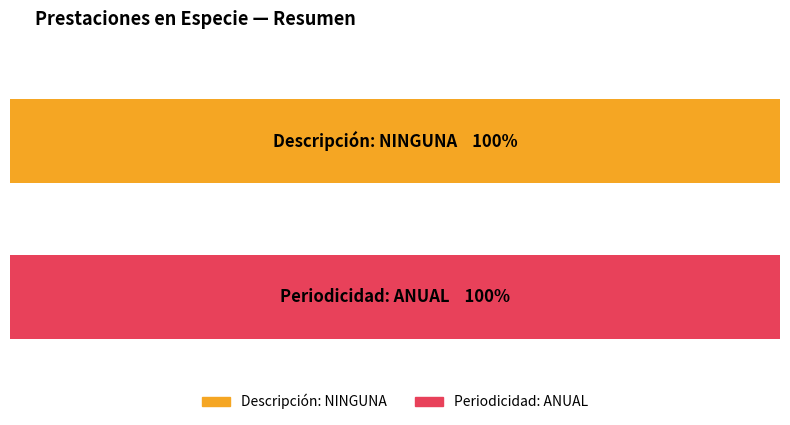

The ANUAL series shows 1 at 5. True or false?

False